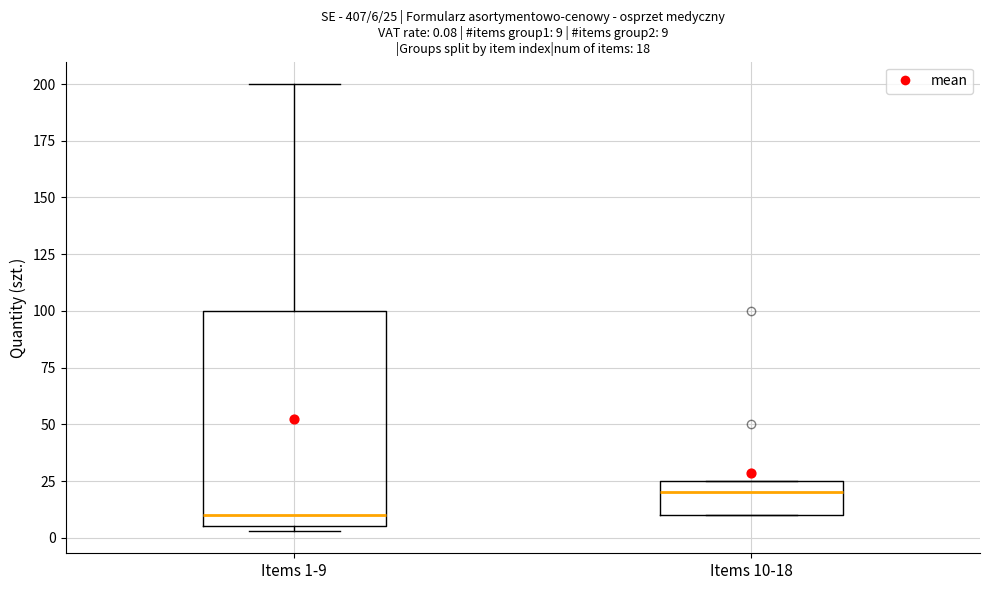

Which box has the highest median line?

Items 10-18